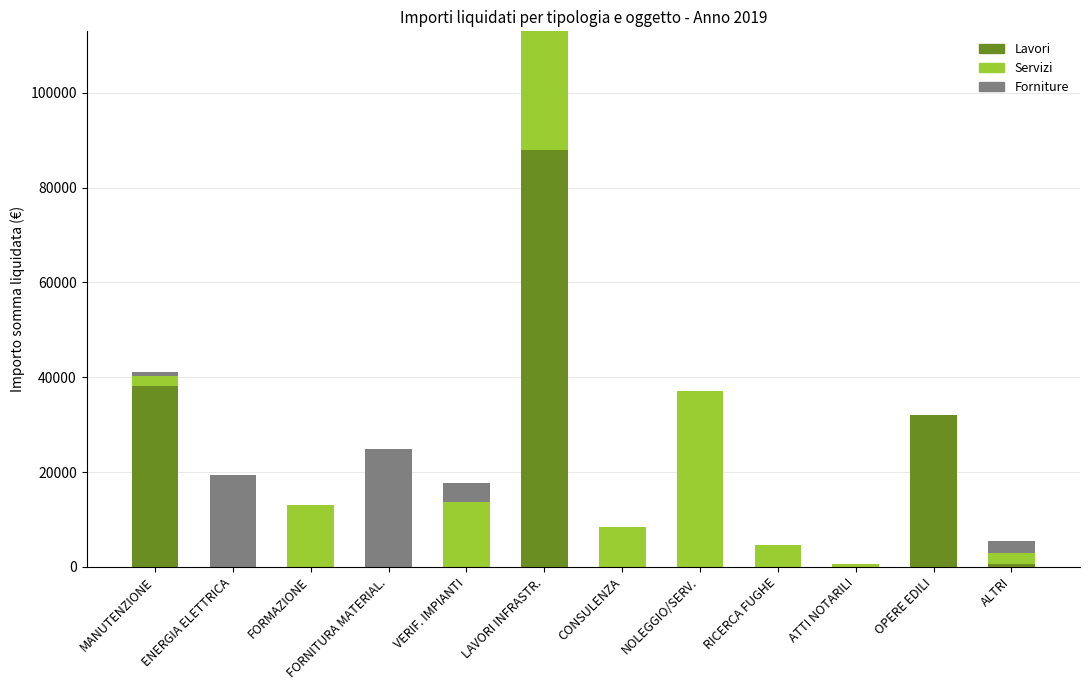

True or false: Lavori has a value of 41378.3 at ENERGIA ELETTRICA.

False